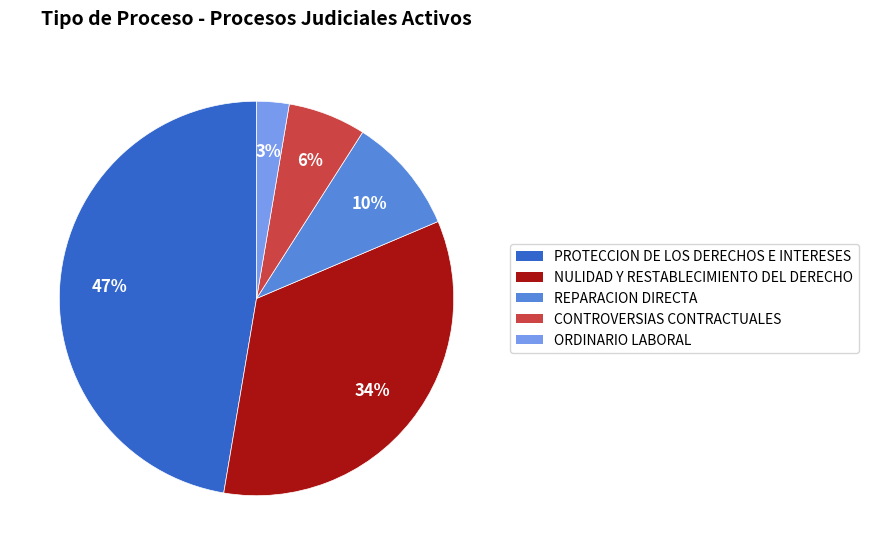

Which slice is the smallest?

ORDINARIO LABORAL